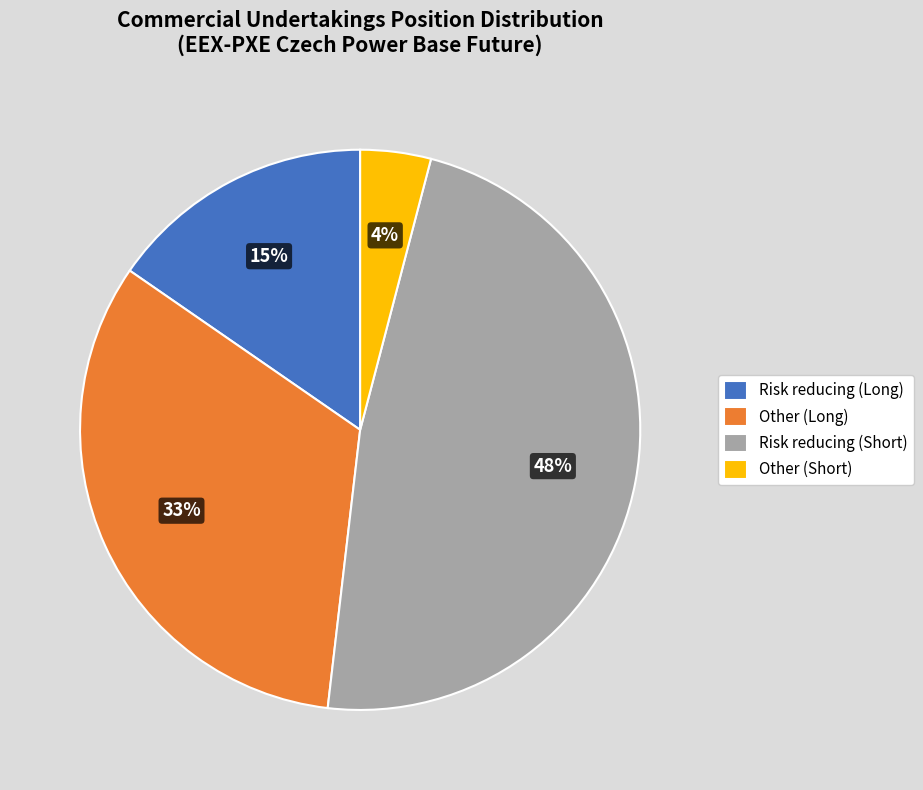

True or false: Other (Long) accounts for 33% of the total.

True